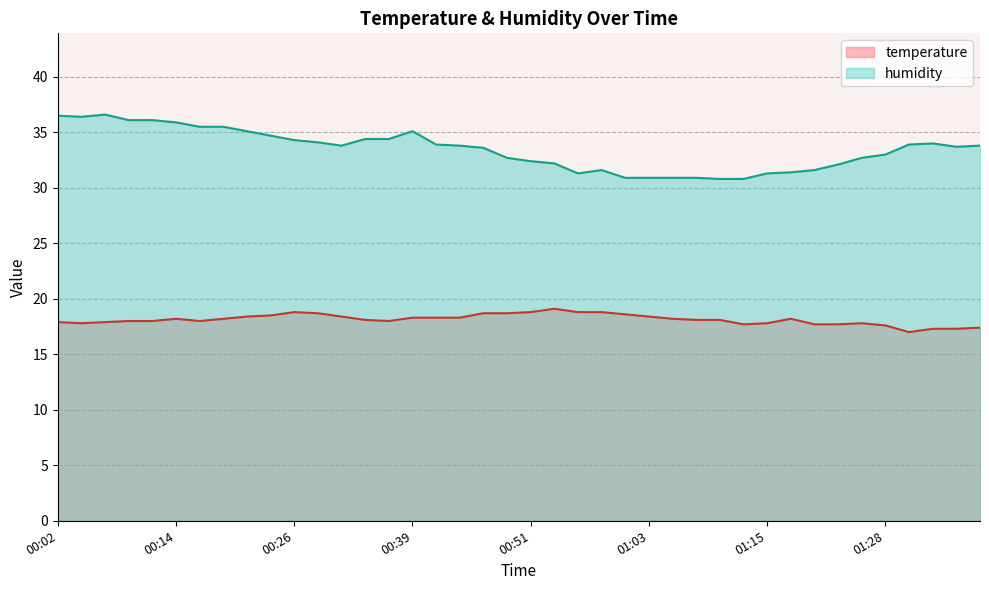

What is the label of the 3rd point from the left?

00:07